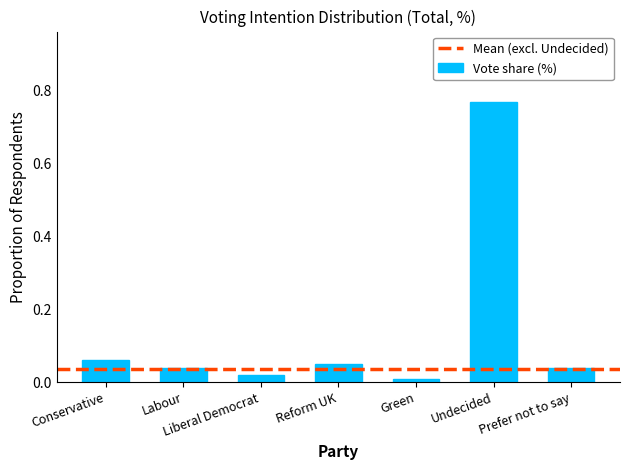

What is the label of the 6th bar from the left?

Undecided